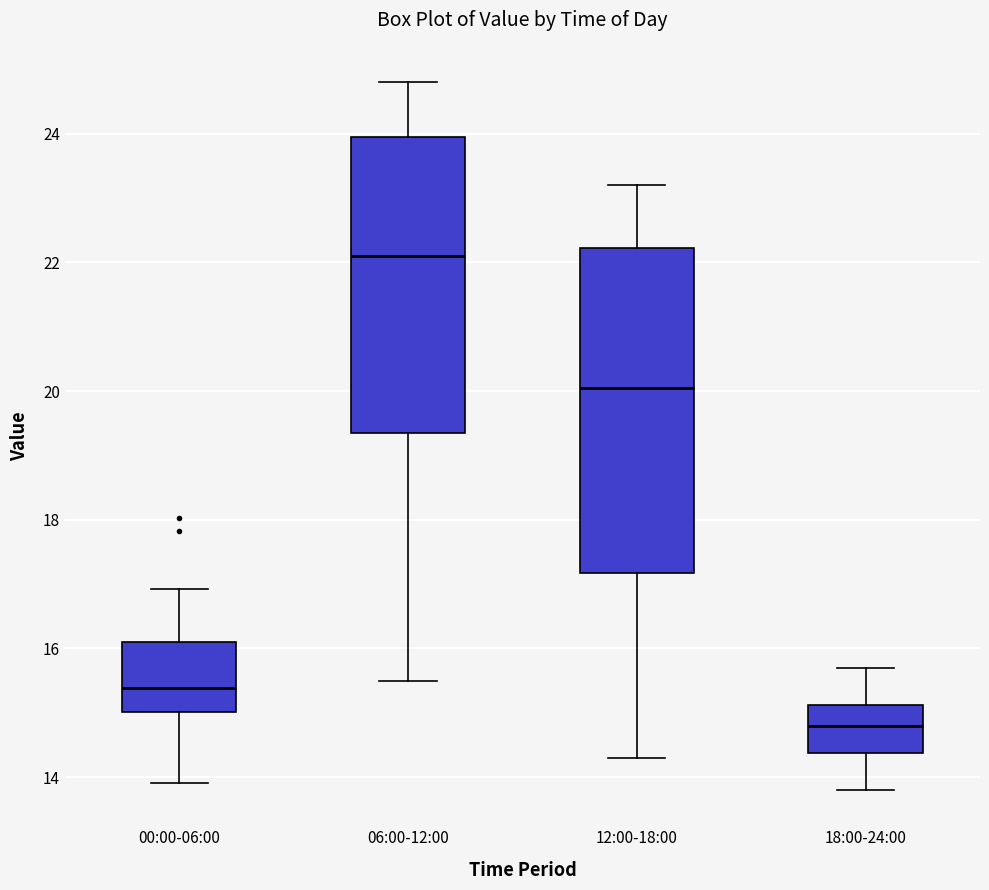

Comparing the boxes themselves (not the whiskers), which one is the tallest?

12:00-18:00